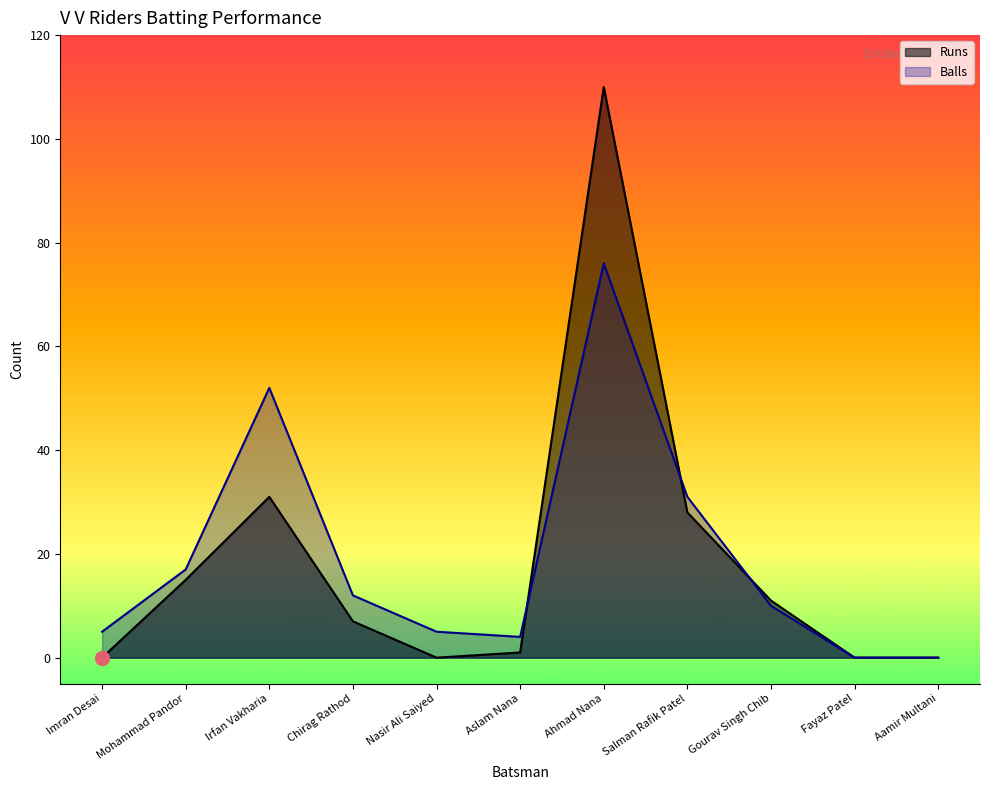

True or false: Runs and Balls cross at least once.

True